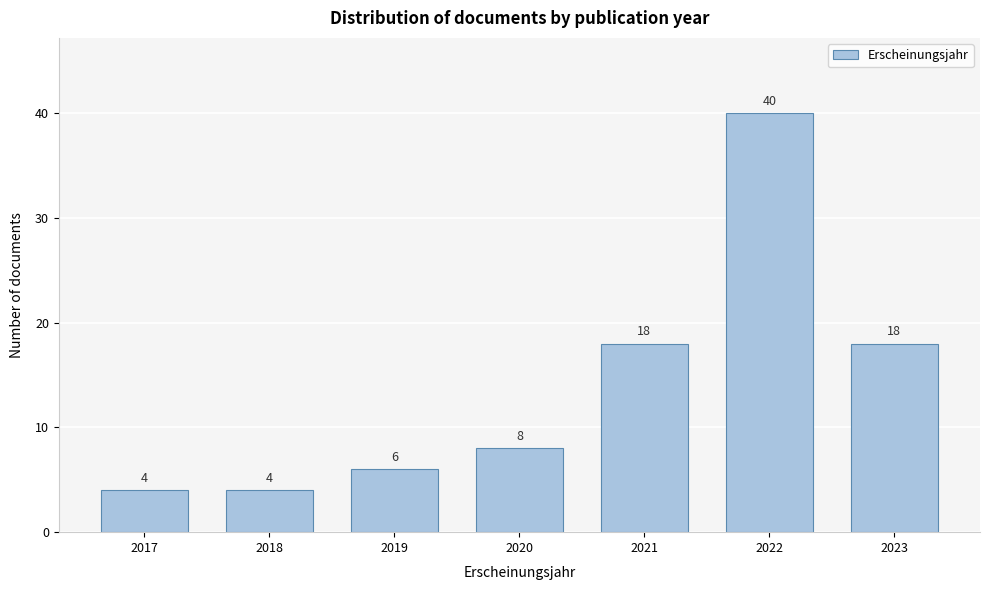

Reading right to left, extract all data points from this chart.

2023=18	2022=40	2021=18	2020=8	2019=6	2018=4	2017=4